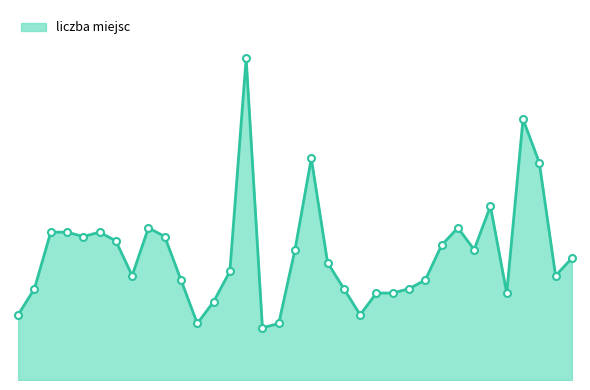

What is the value of the 31st point from the left?

20